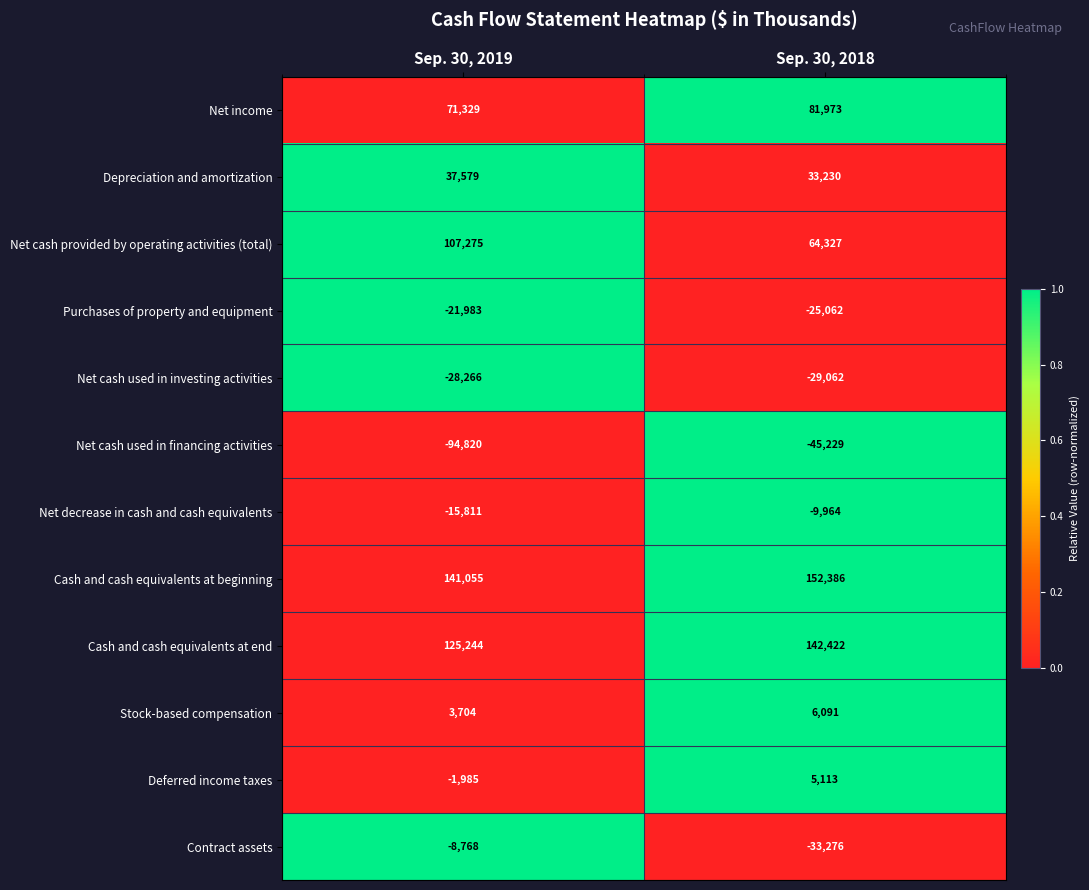

Reading left to right, transcribe all the data shown in this chart.

Net income: 71329	81973
Depreciation and amortization: 37579	33230
Net cash provided by operating activities (total): 107275	64327
Purchases of property and equipment: -21983	-25062
Net cash used in investing activities: -28266	-29062
Net cash used in financing activities: -94820	-45229
Net decrease in cash and cash equivalents: -15811	-9964
Cash and cash equivalents at beginning: 141055	152386
Cash and cash equivalents at end: 125244	142422
Stock-based compensation: 3704	6091
Deferred income taxes: -1985	5113
Contract assets: -8768	-33276